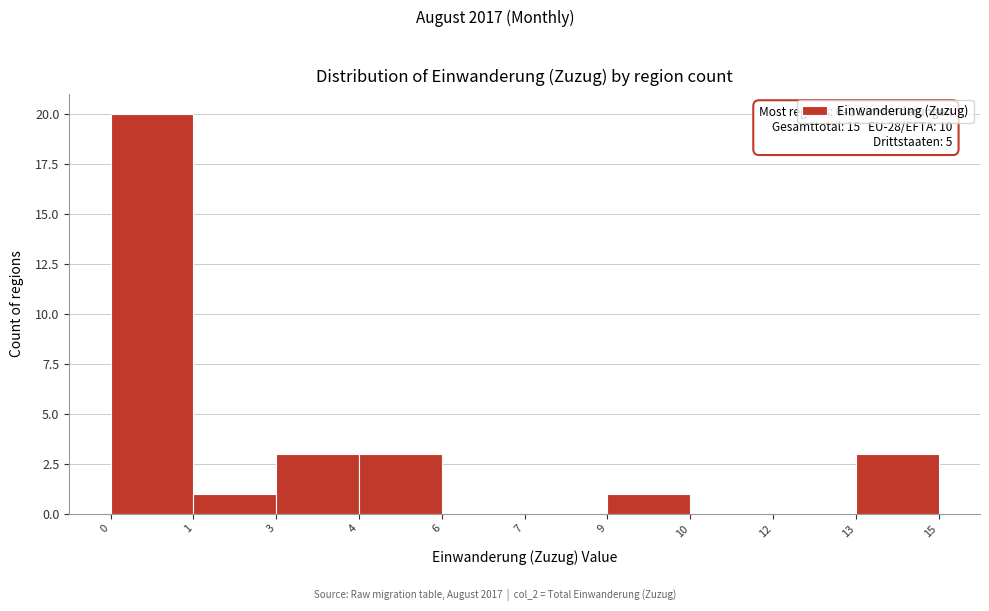

Reading left to right, extract all data points from this chart.

0=20	1=1	3=3	4=3	6=0	7=0	9=1	10=0	12=0	13=3